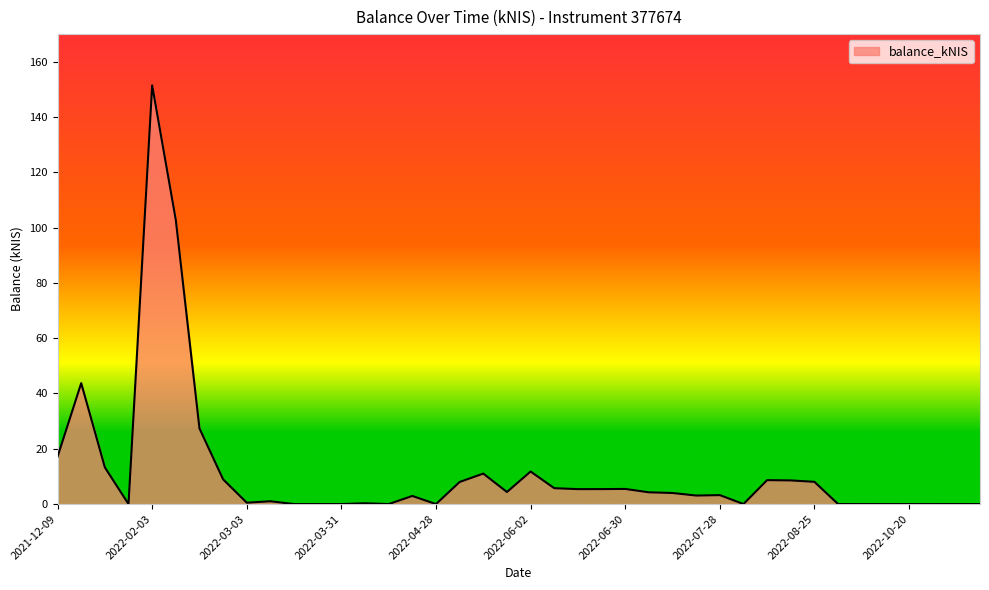

What is the difference between the maximum and minimum values?

151.5